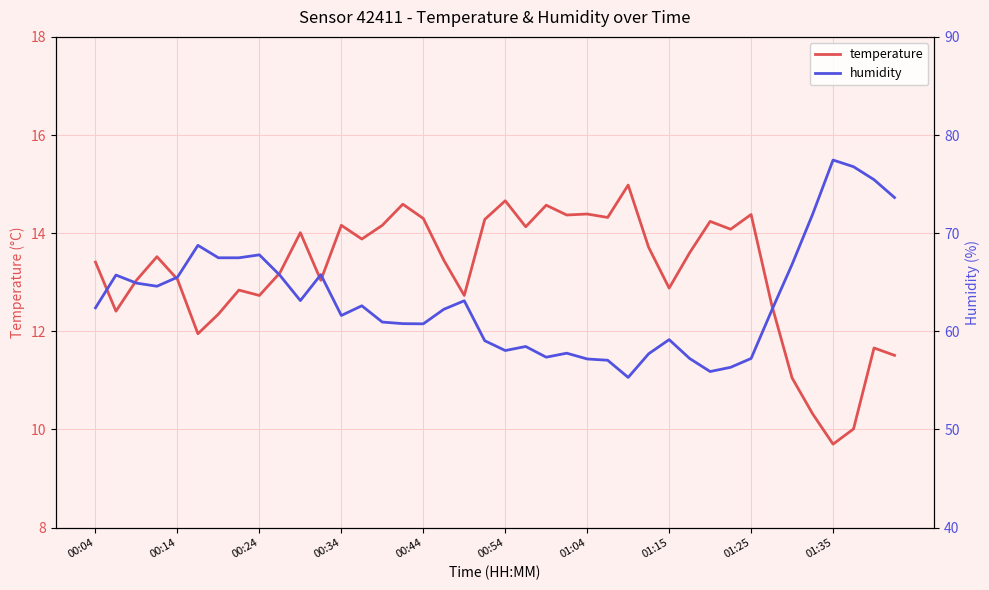

True or false: temperature has a value of 20.1 at 30.

False